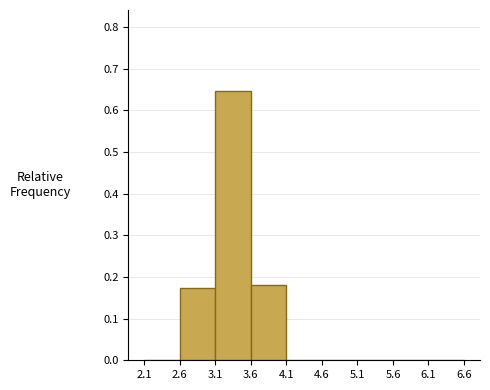

Reading left to right, list every bar in this chart as the range it spans on the x-axis followed by its height. The values are not printed on the chart, so give them approximately, as read against the axis.

2.1 to 2.6: 0
2.6 to 3.1: 0.17
3.1 to 3.6: 0.65
3.6 to 4.1: 0.18
4.1 to 4.6: 0
4.6 to 5.1: 0
5.1 to 5.6: 0
5.6 to 6.1: 0
6.1 to 6.6: 0